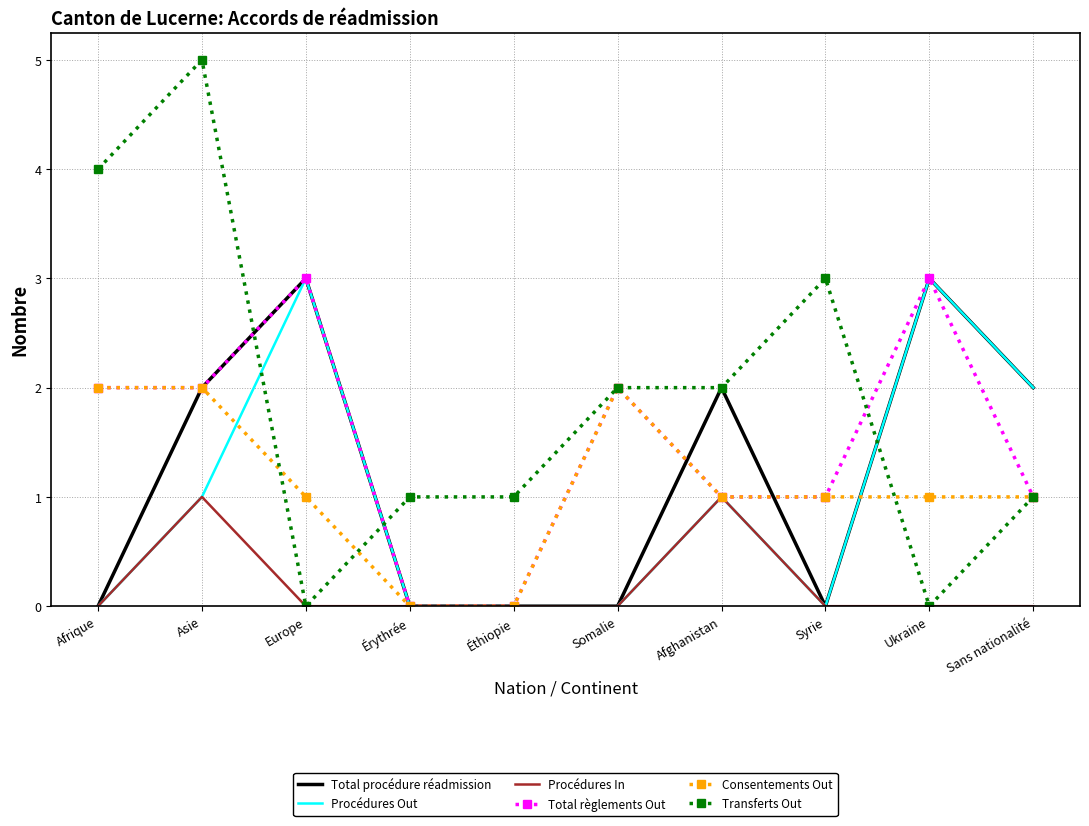

Which label corresponds to the largest value in the chart?

Asie